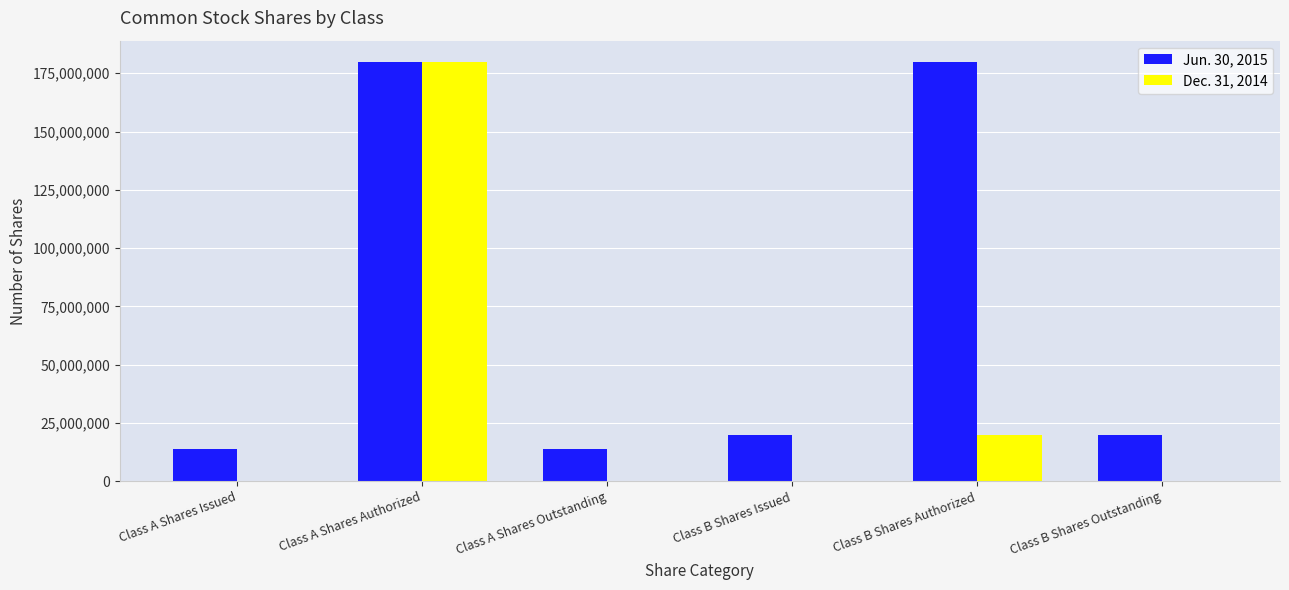

What is the greatest value displayed?

180000000